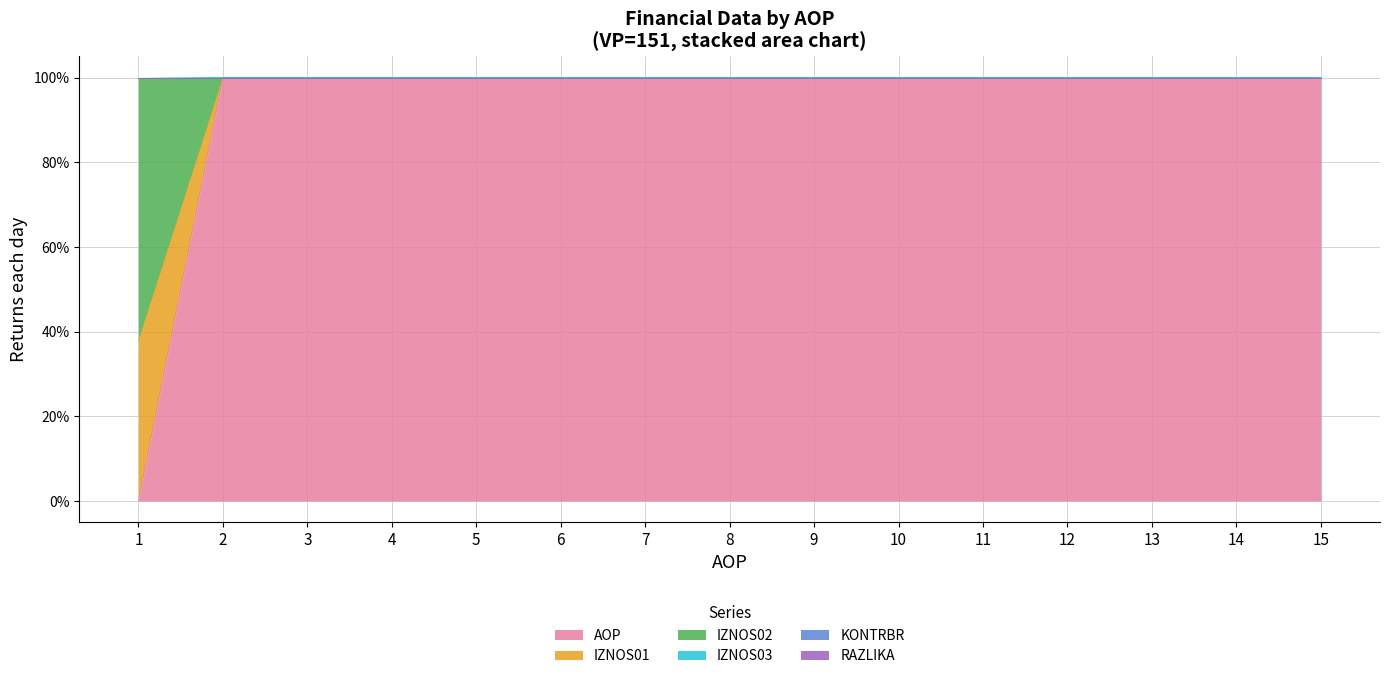

What is the greatest value displayed?

100.0